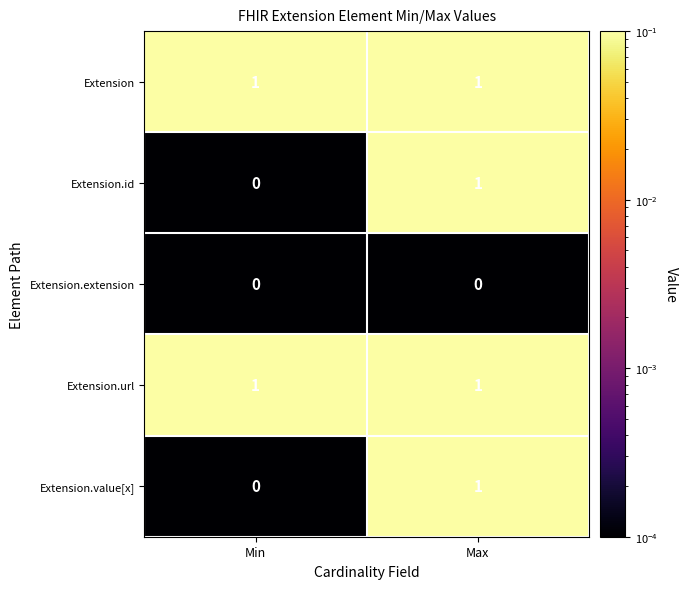

How many data points does each series have?

2